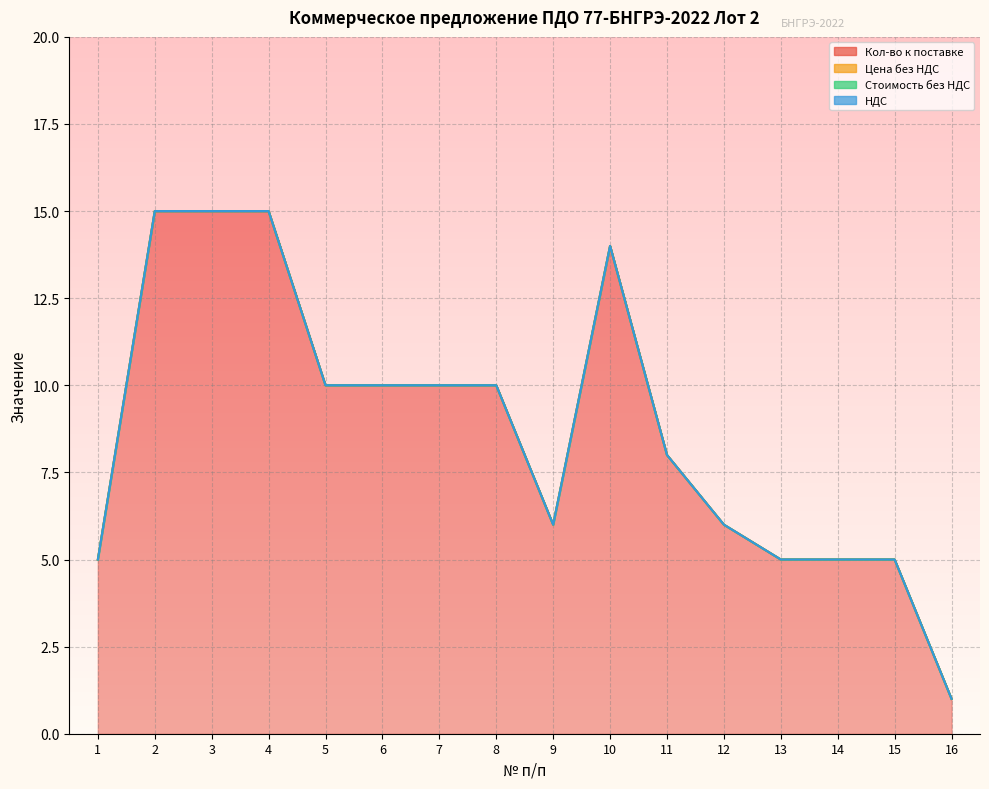

Is the value of Цена без НДС at 4 greater than the value of Стоимость без НДС at 16?

No